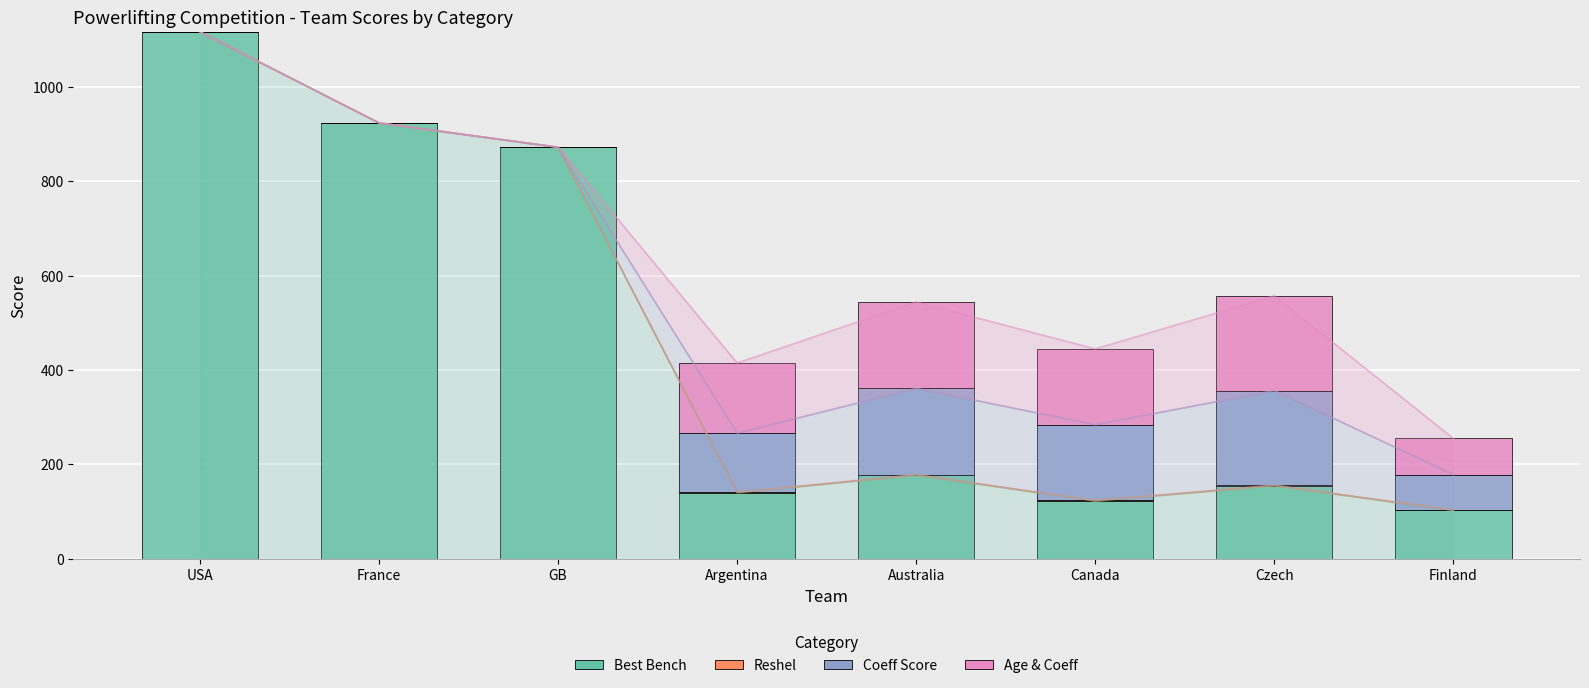

At which label is Reshel closest to 0?

USA